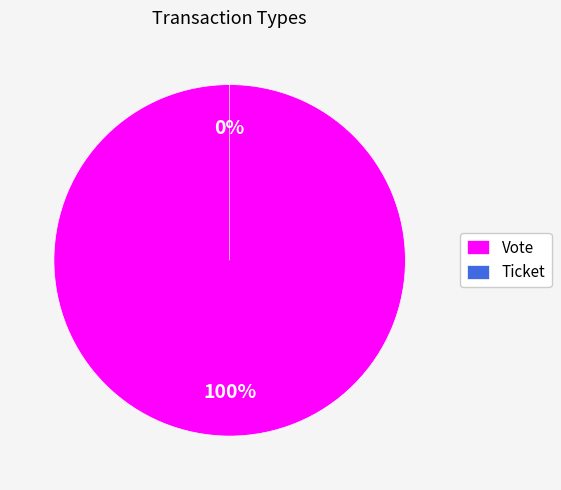

Which category accounts for the majority?

Vote